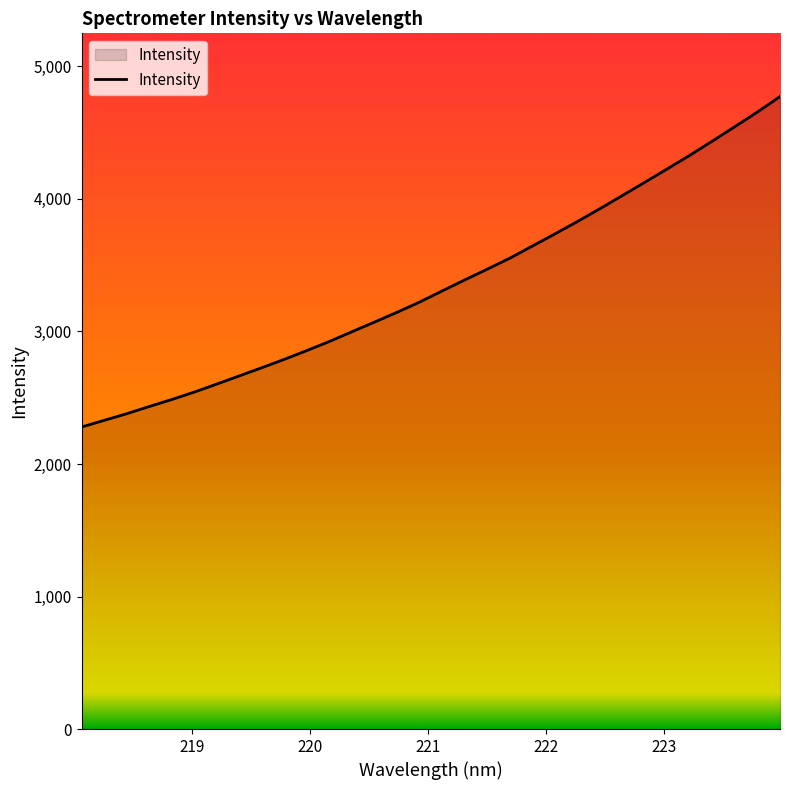

What is the maximum value shown in the chart?

4772.4